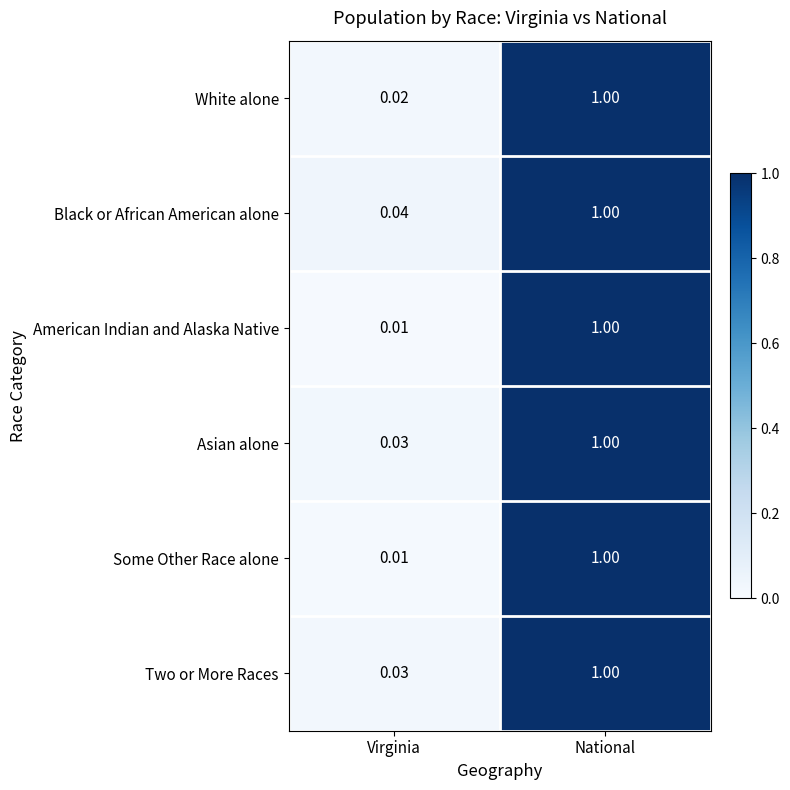

Which series has the largest total across all categories?

Black or African American alone